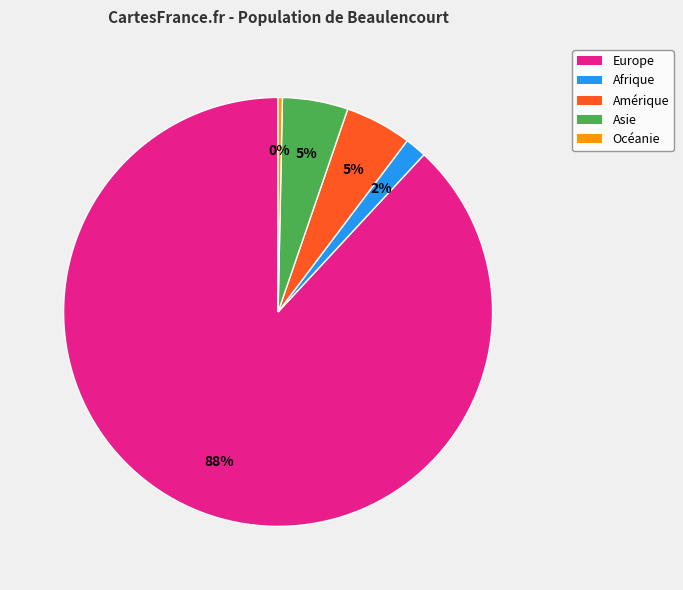

Count the number of slices in the pie.

5